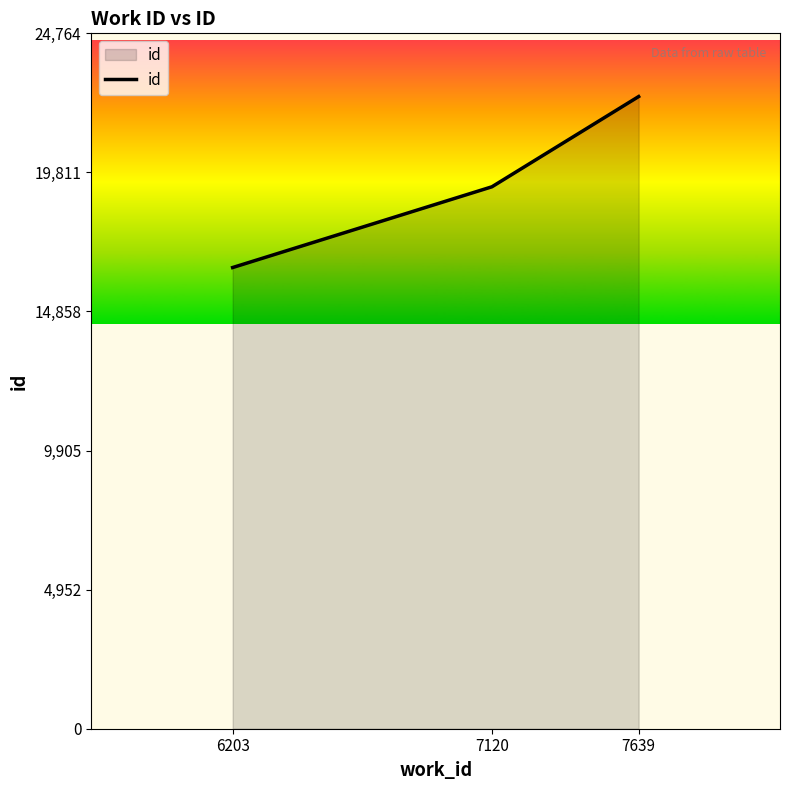

Does the chart display data point markers on the line(s)?

No